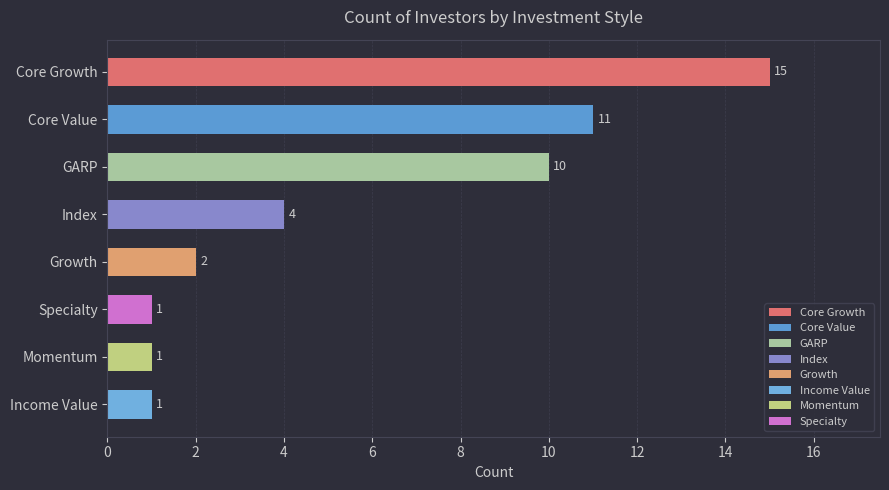

The chart shows a value of 1 at Growth. True or false?

False